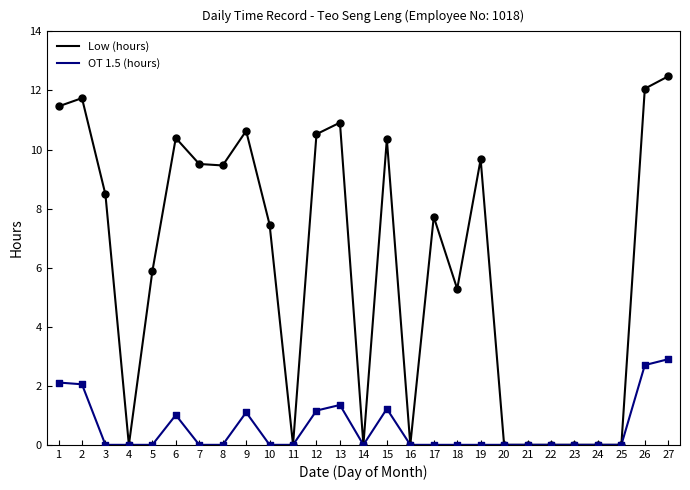

Which series has the largest total across all categories?

Low (hours)